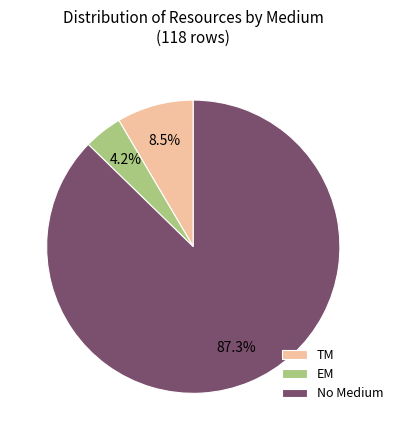

Combined, what portion of the pie is EM and No Medium?

91.5%